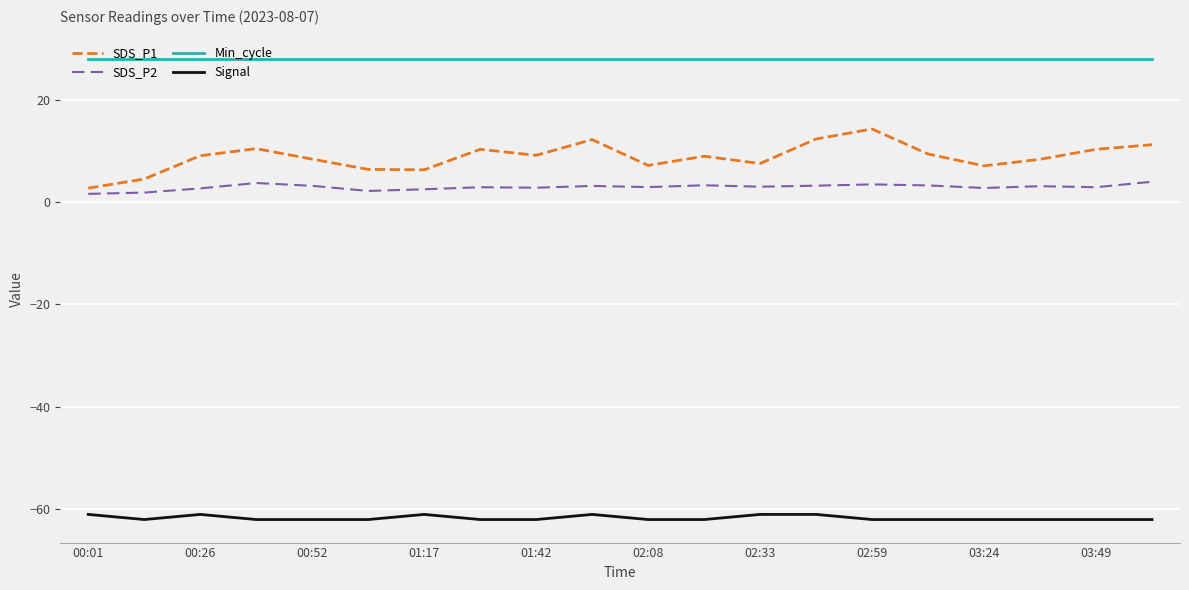

What is the maximum value for Signal?

-61.0